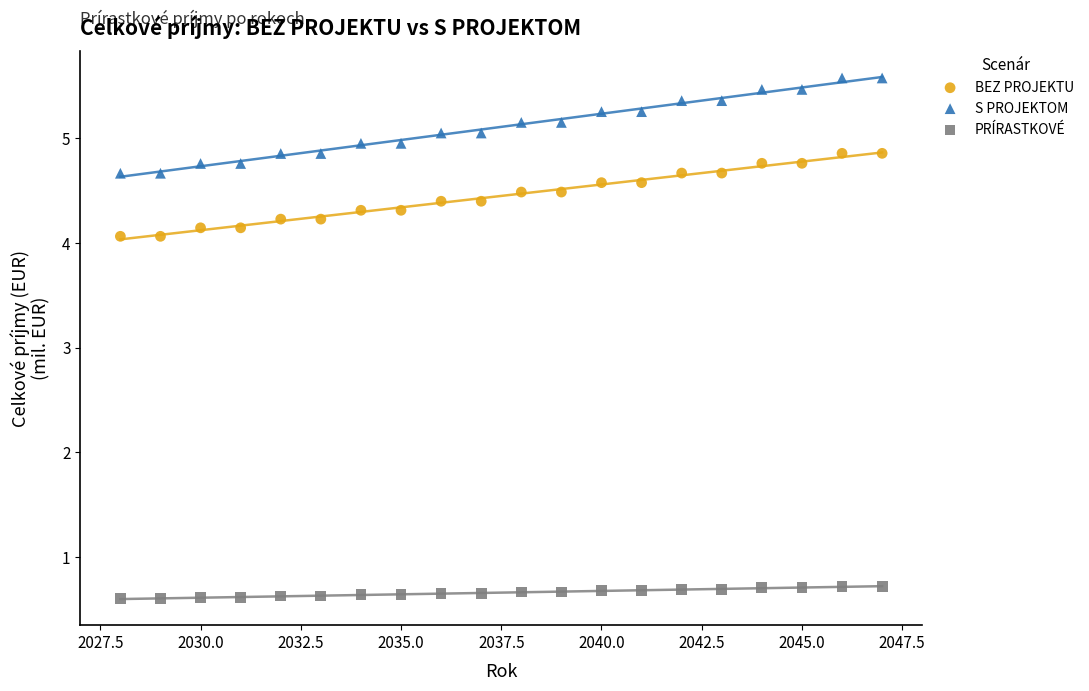

What are all the series names shown in the legend?

BEZ PROJEKTU, S PROJEKTOM, PRÍRASTKOVÉ